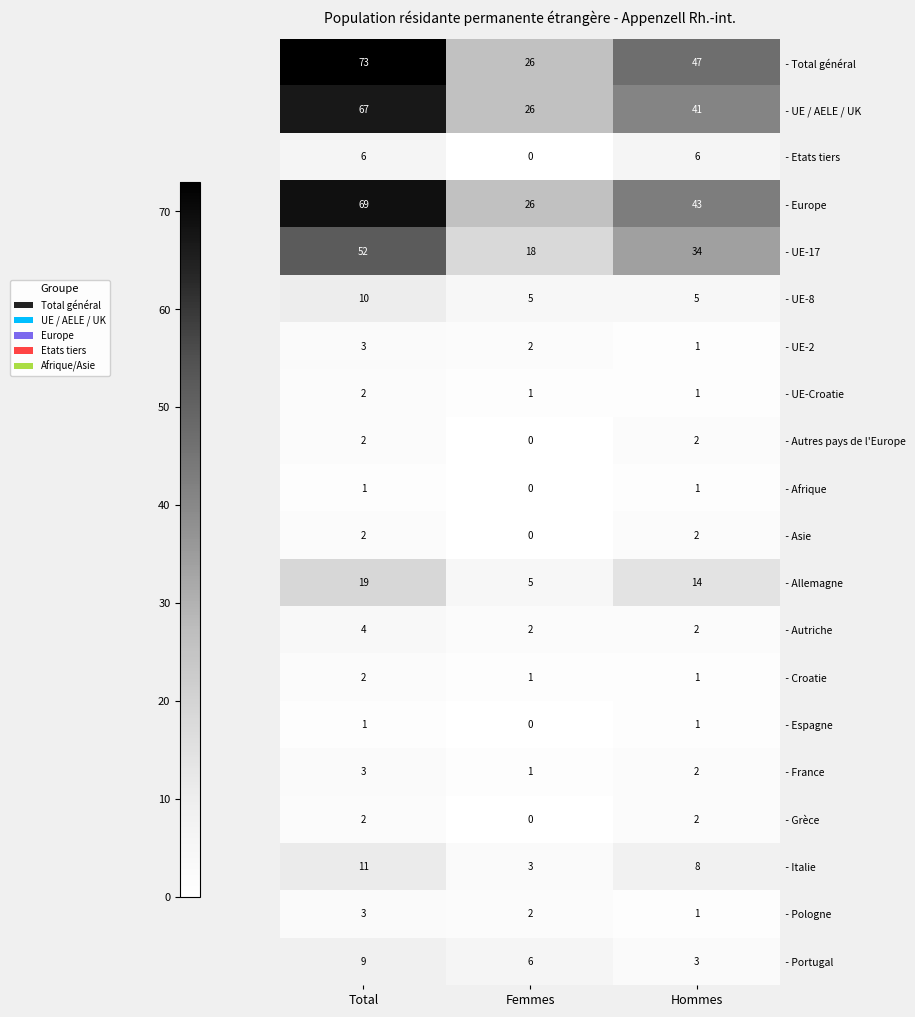

What is the spread (max minus min) of values at Total?

72